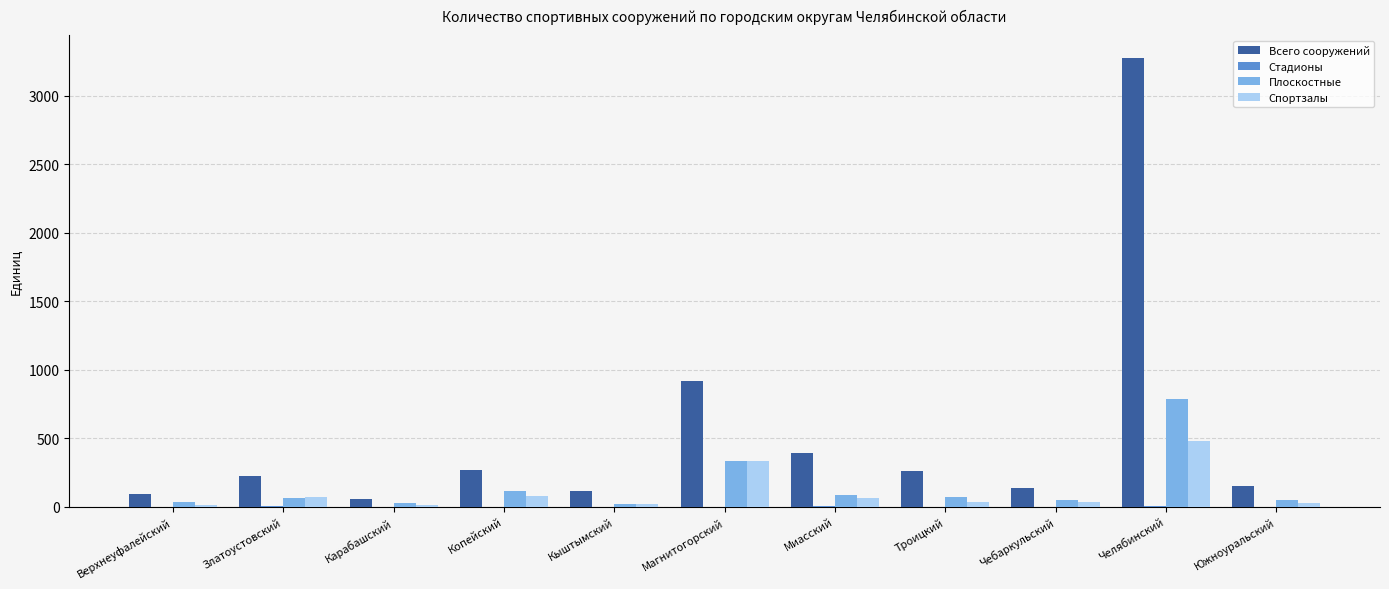

At which label is Всего сооружений closest to 1667?

Магнитогорский